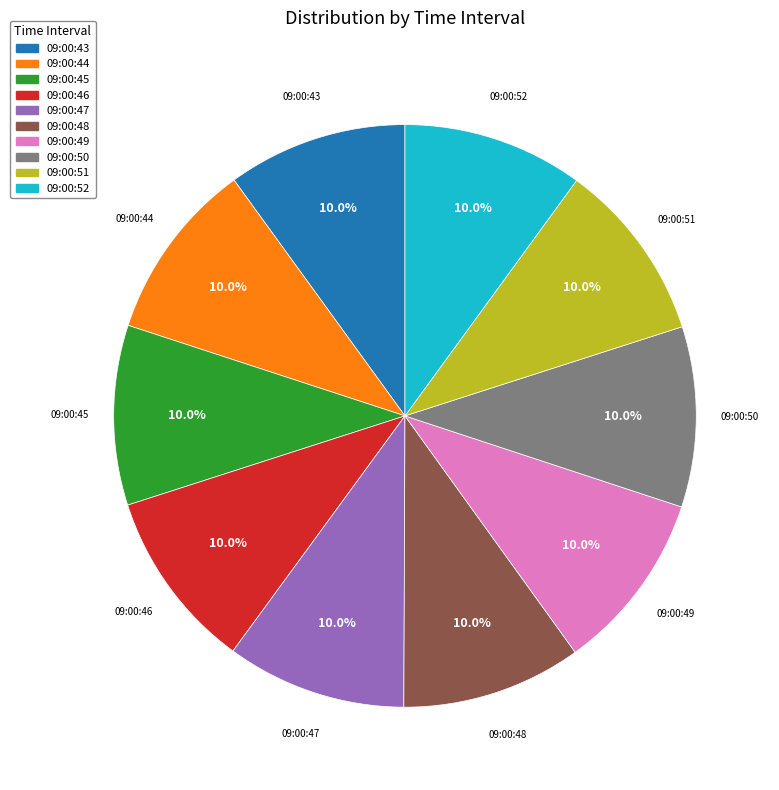

To the nearest percent, what is the average slice percentage?

10%